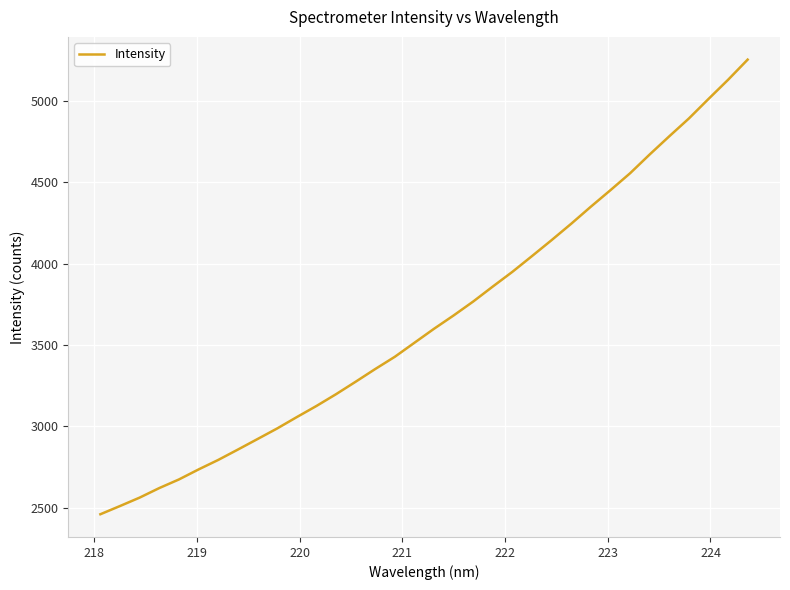

What is the minimum value shown in the chart?

2458.9